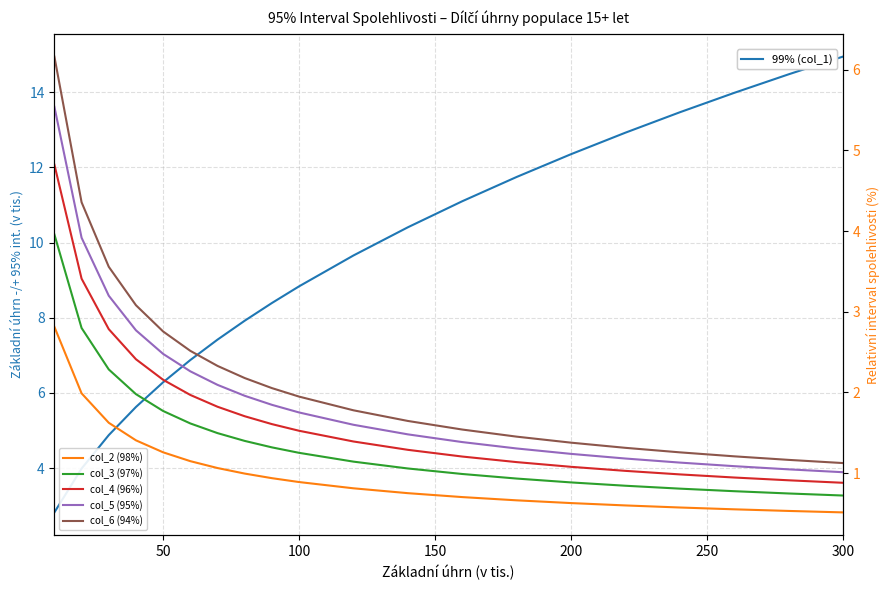

What is the sum of all 99% (col_1) values?

188.1